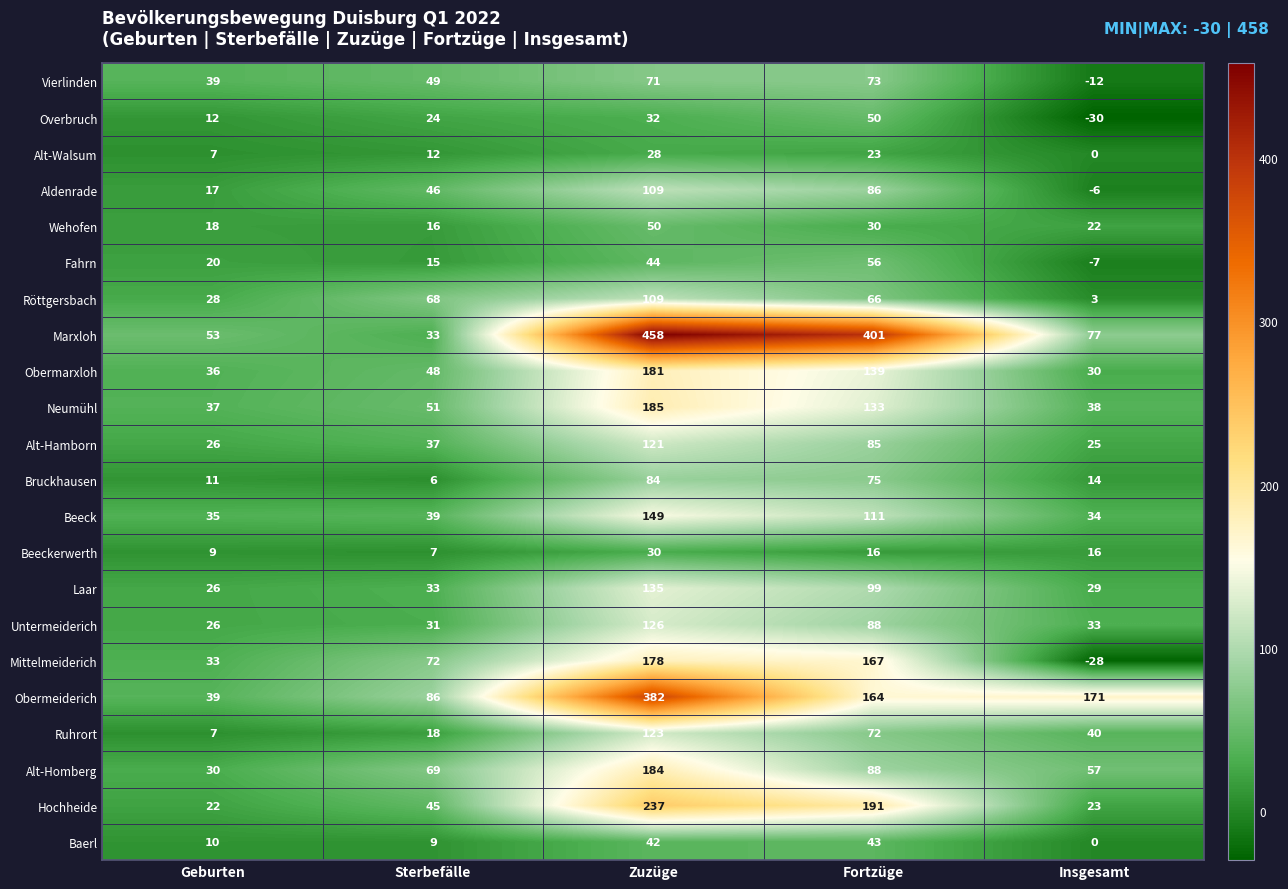

Is it true that Hochheide equals 45 at Sterbefälle?

True